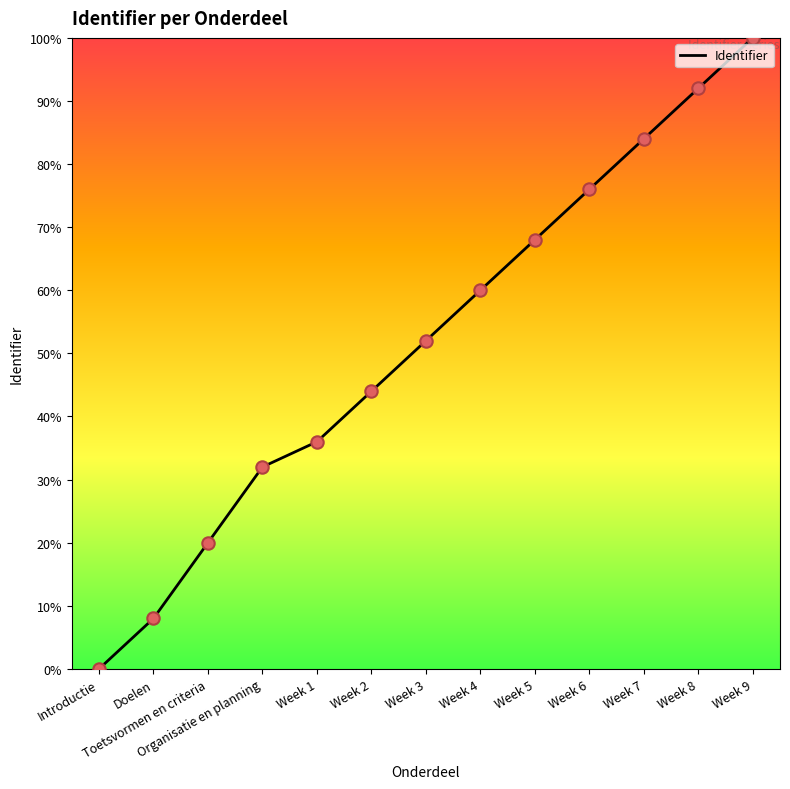

What is the change in value from Week 2 to Week 8?

+48